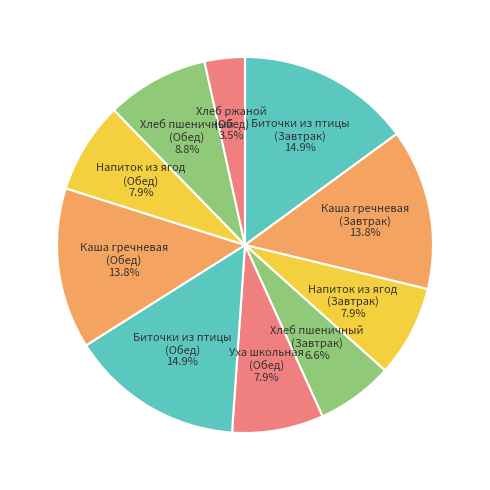

How many slices are in this pie chart?

10